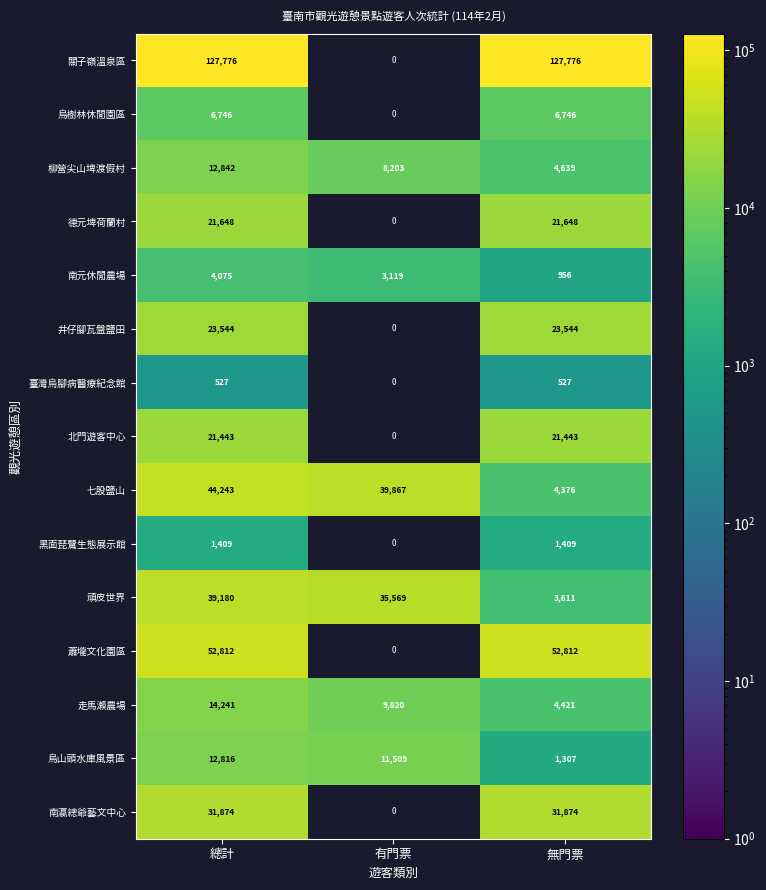

Is it true that 烏山頭水庫風景區 equals 21047.2 at 總計?

False